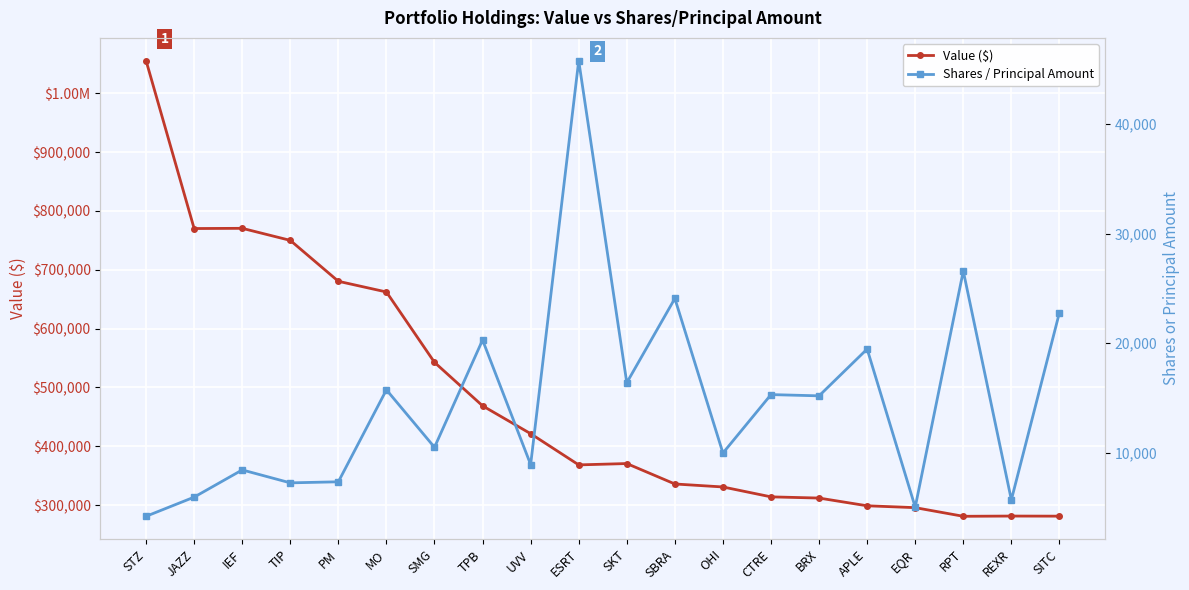

At which label is Value ($) closest to 668241?

MO